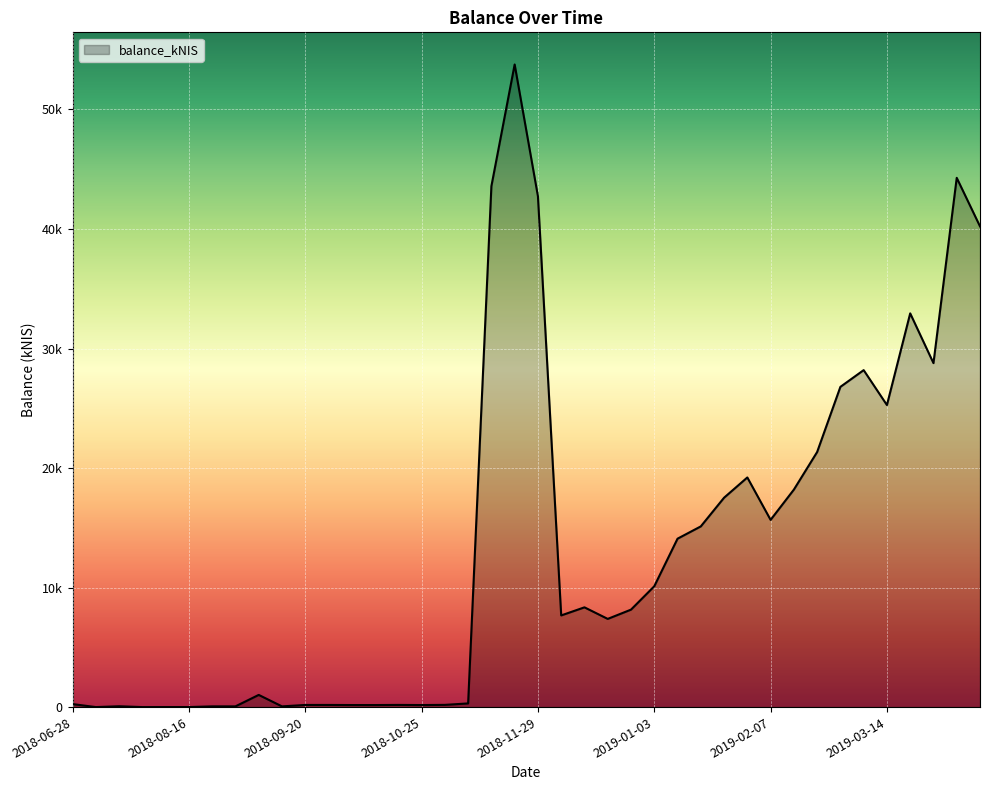

Does the chart display data point markers on the line(s)?

No